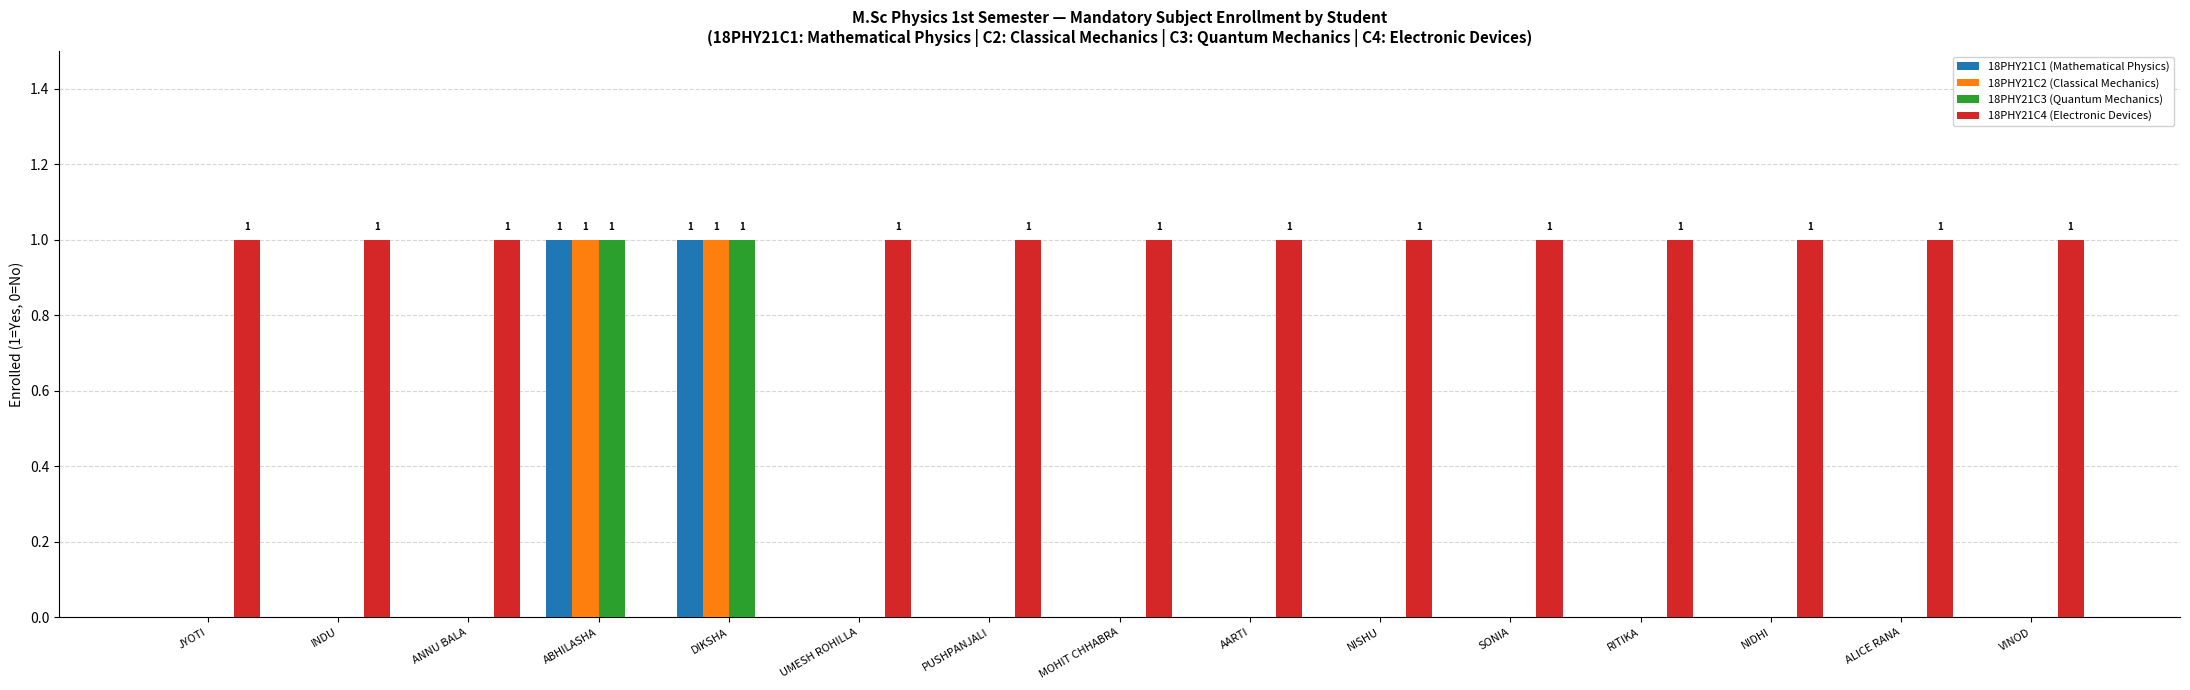

Is the value of 18PHY21C2 (Classical Mechanics) at ANNU BALA greater than the value of 18PHY21C4 (Electronic Devices) at NIDHI?

No